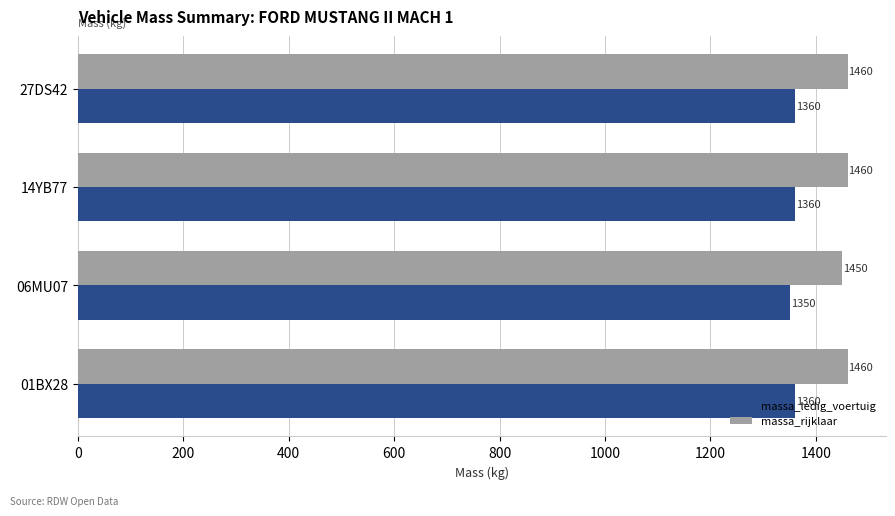

Count the massa_ledig_voertuig values in the range 1360 to 1361.

3